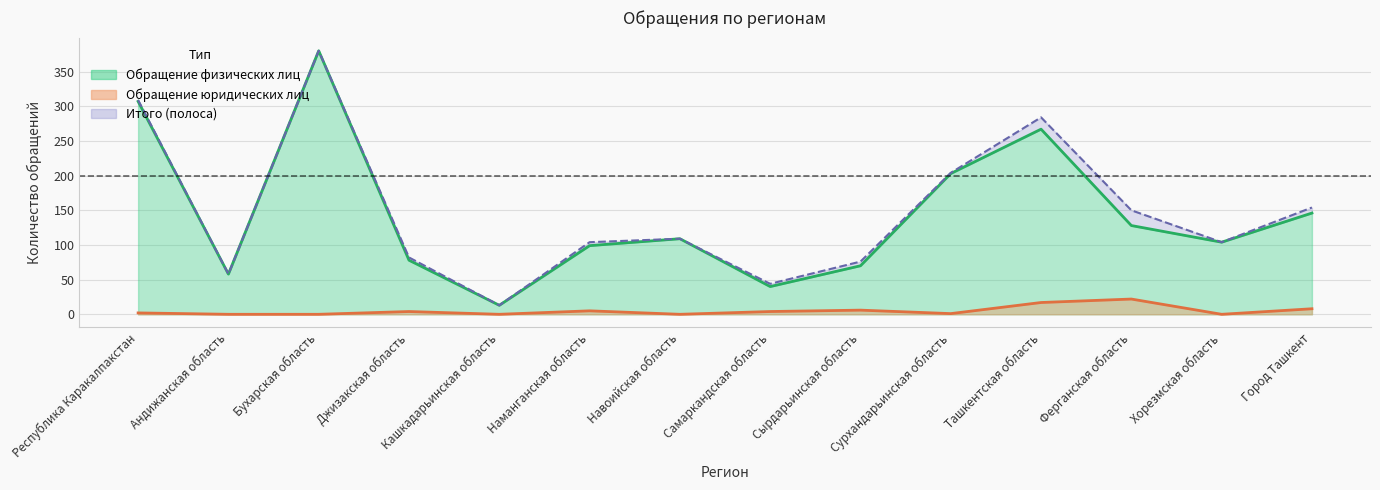

How many lines are shown in the chart?

2